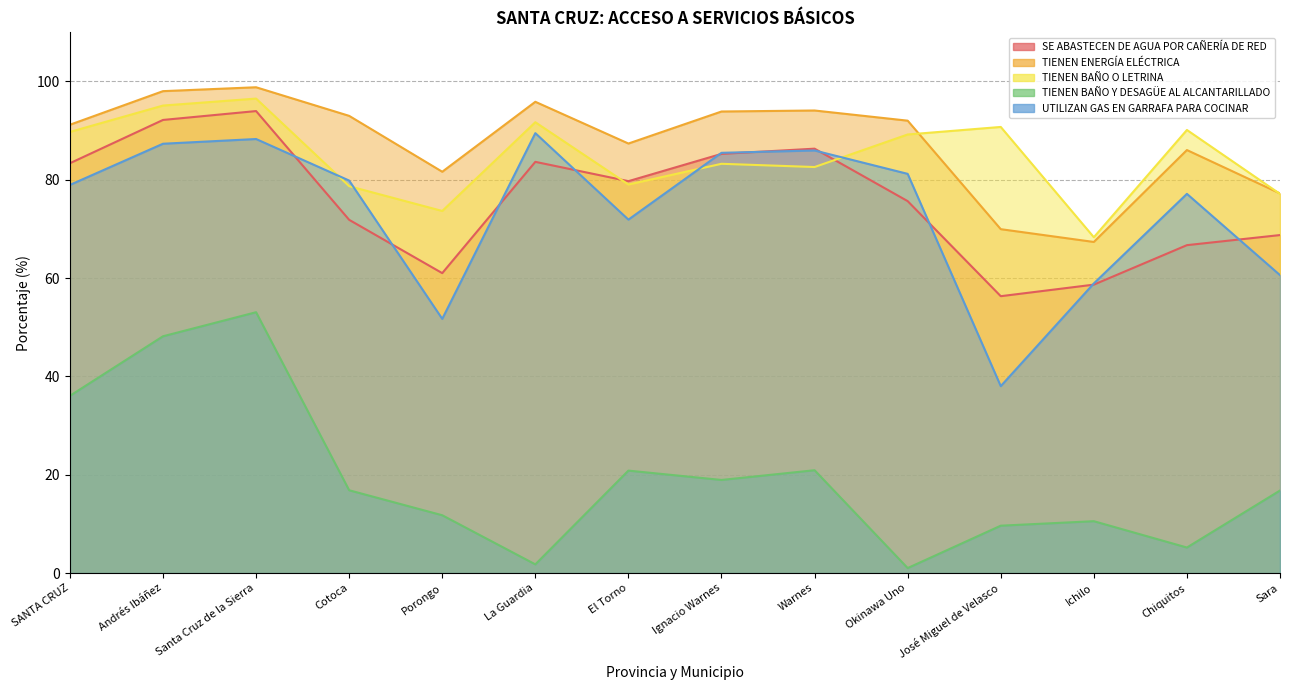

What is the label of the 14th point from the right?

SANTA CRUZ